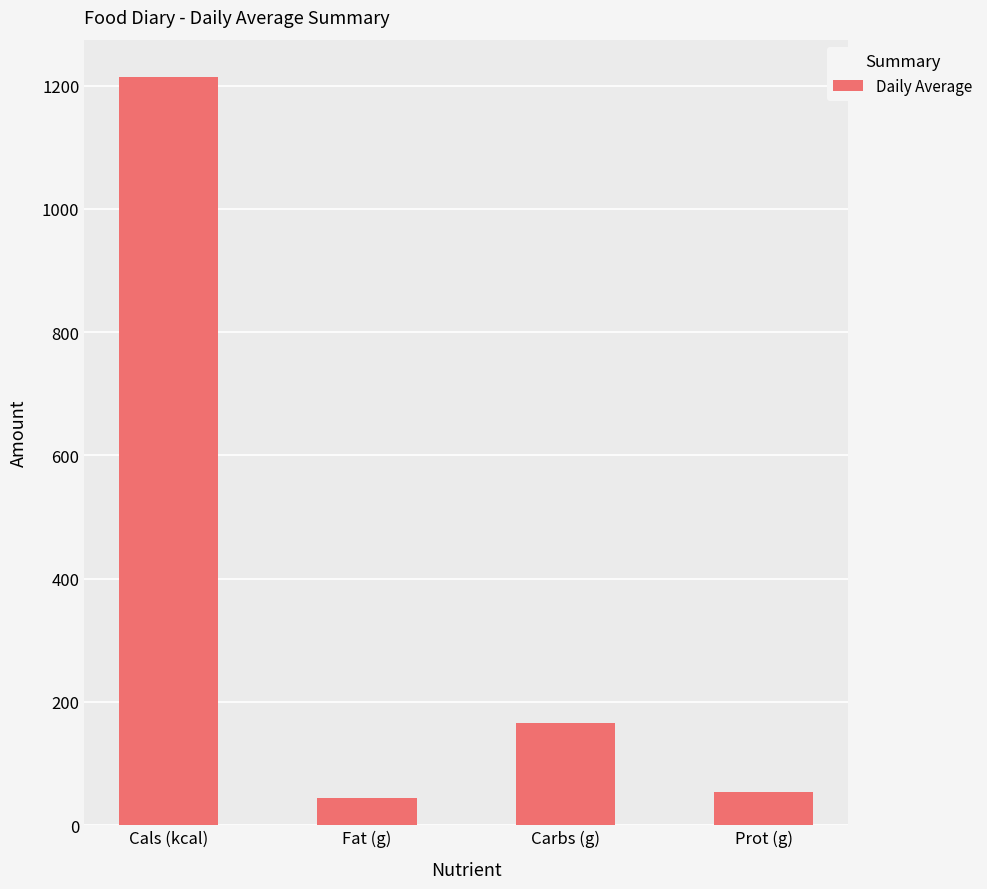

What is the difference between the maximum and minimum values?

1169.8